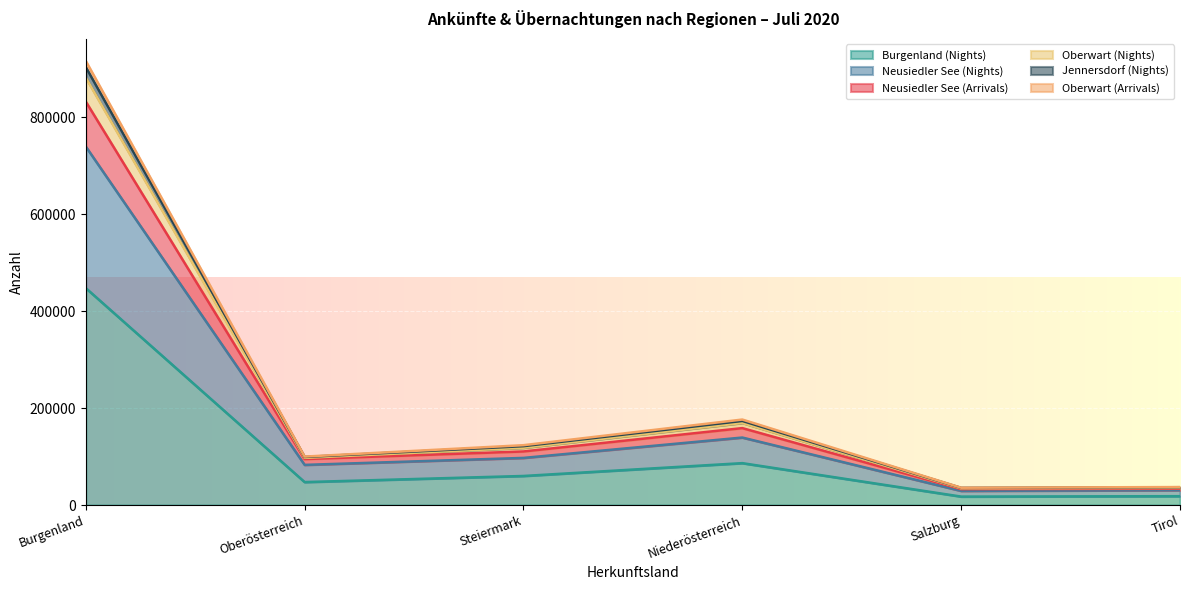

What is the maximum value shown in the chart?

916306